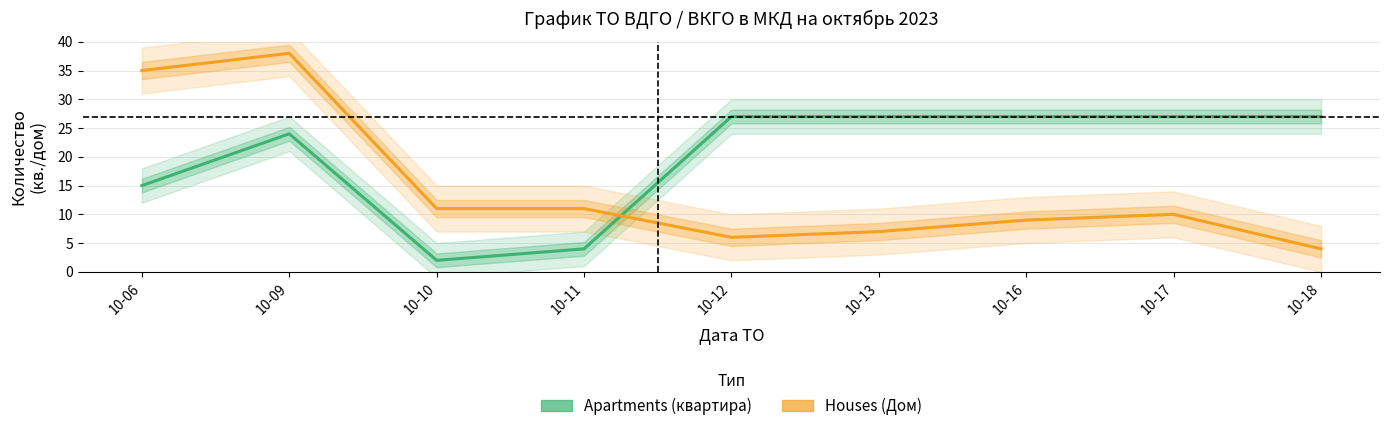

Which series has the widest spread of values?

Houses (Дом)